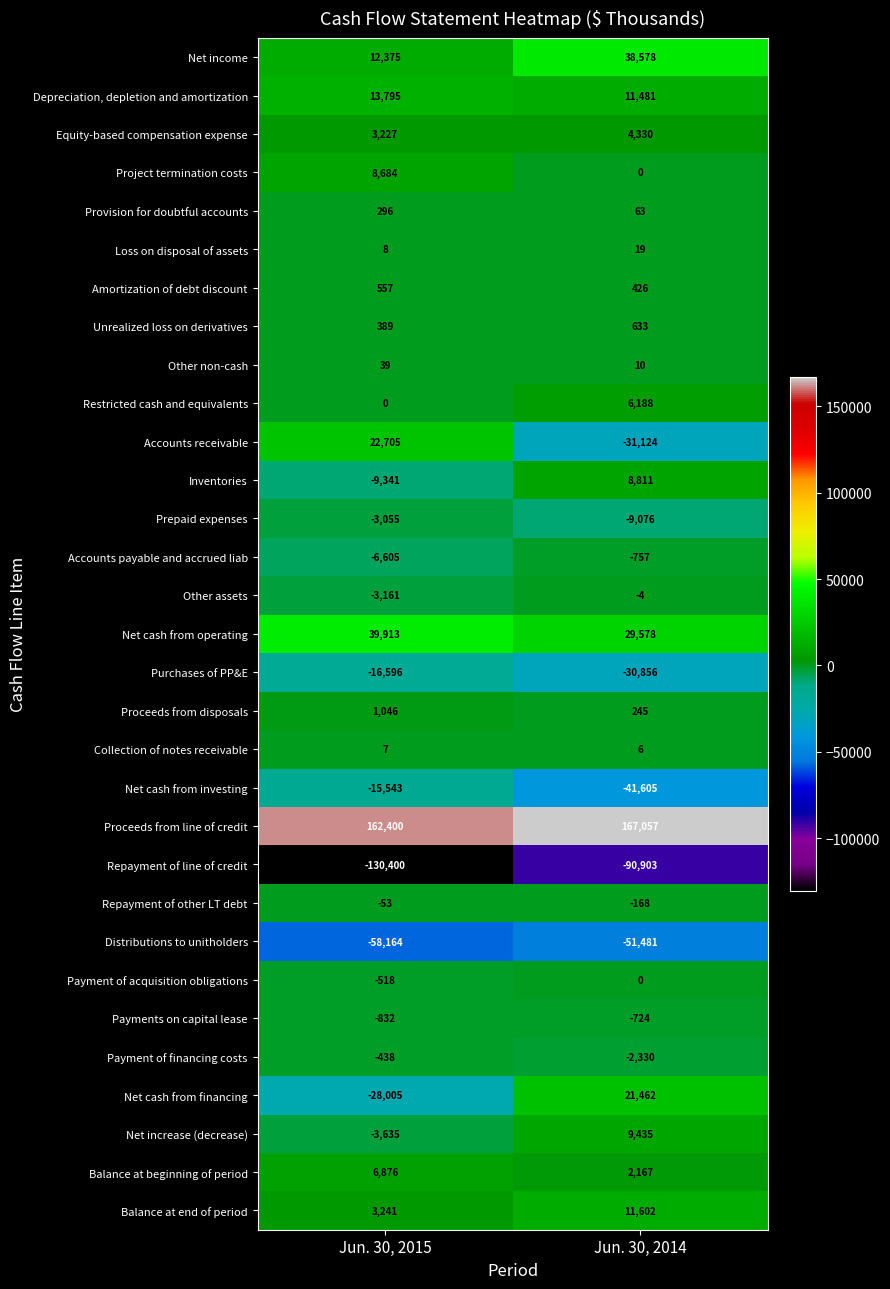

What value does the Distributions to unitholders series have at Jun. 30, 2015, to the nearest 100?

-58200